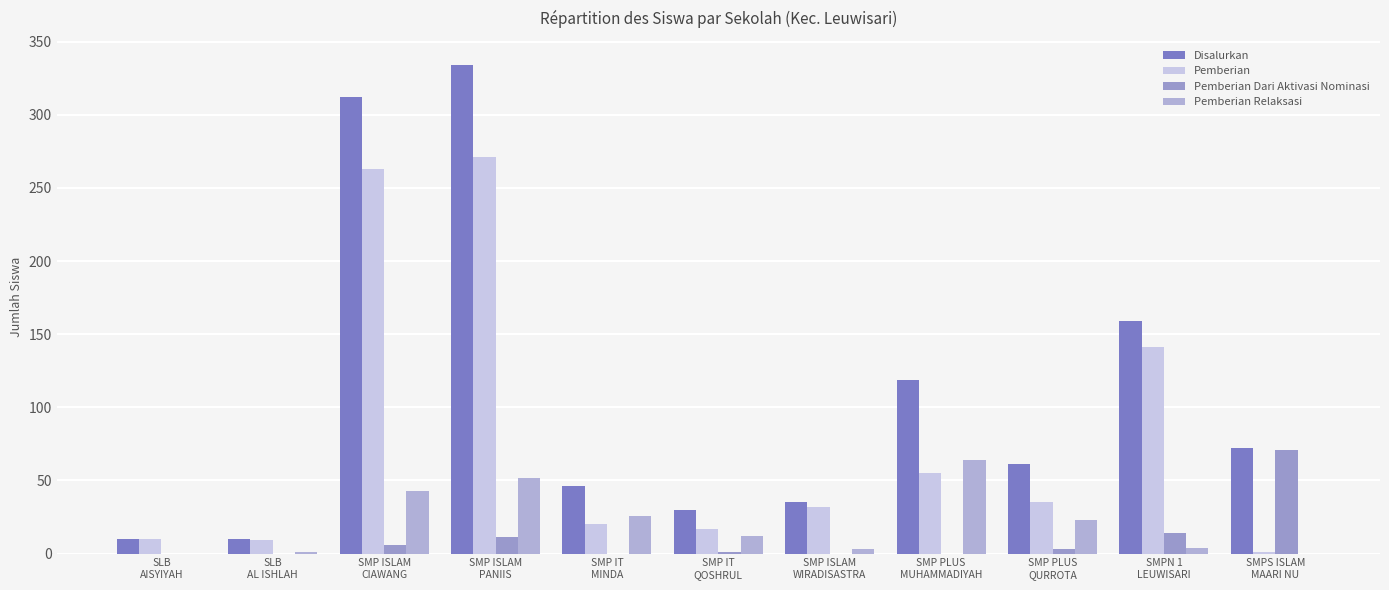

What is the value of the Disalurkan bar at the 9th from the left?

61